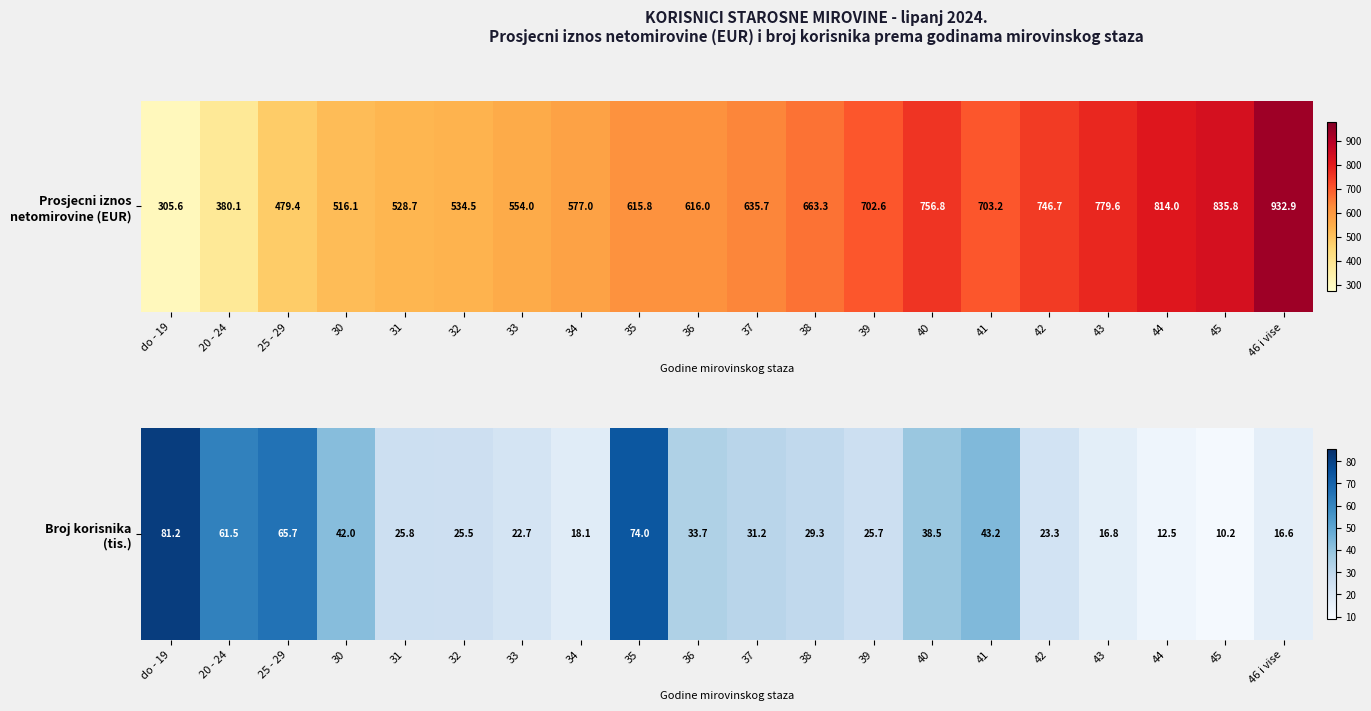

What is the difference between the values at 37 and 38?

1.9